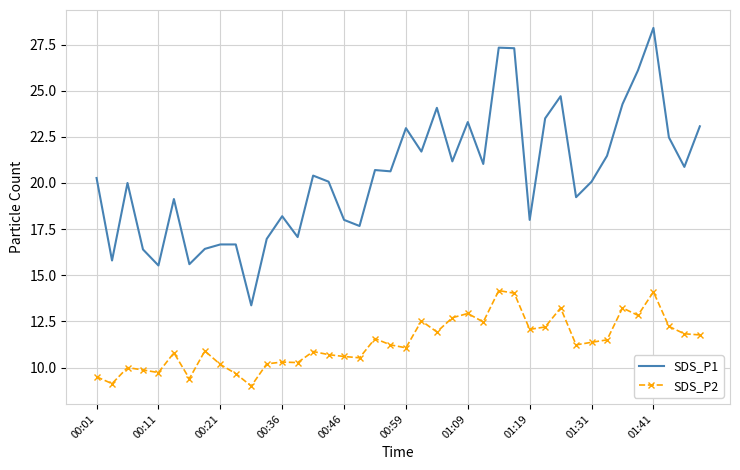

True or false: SDS_P1 and SDS_P2 cross at least once.

False